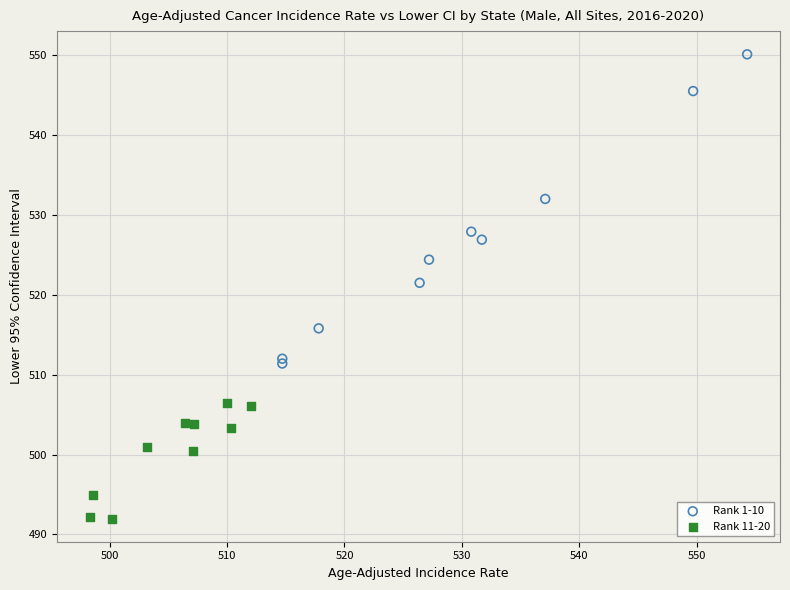

Which series contains the lowest Y value?

Rank 11-20